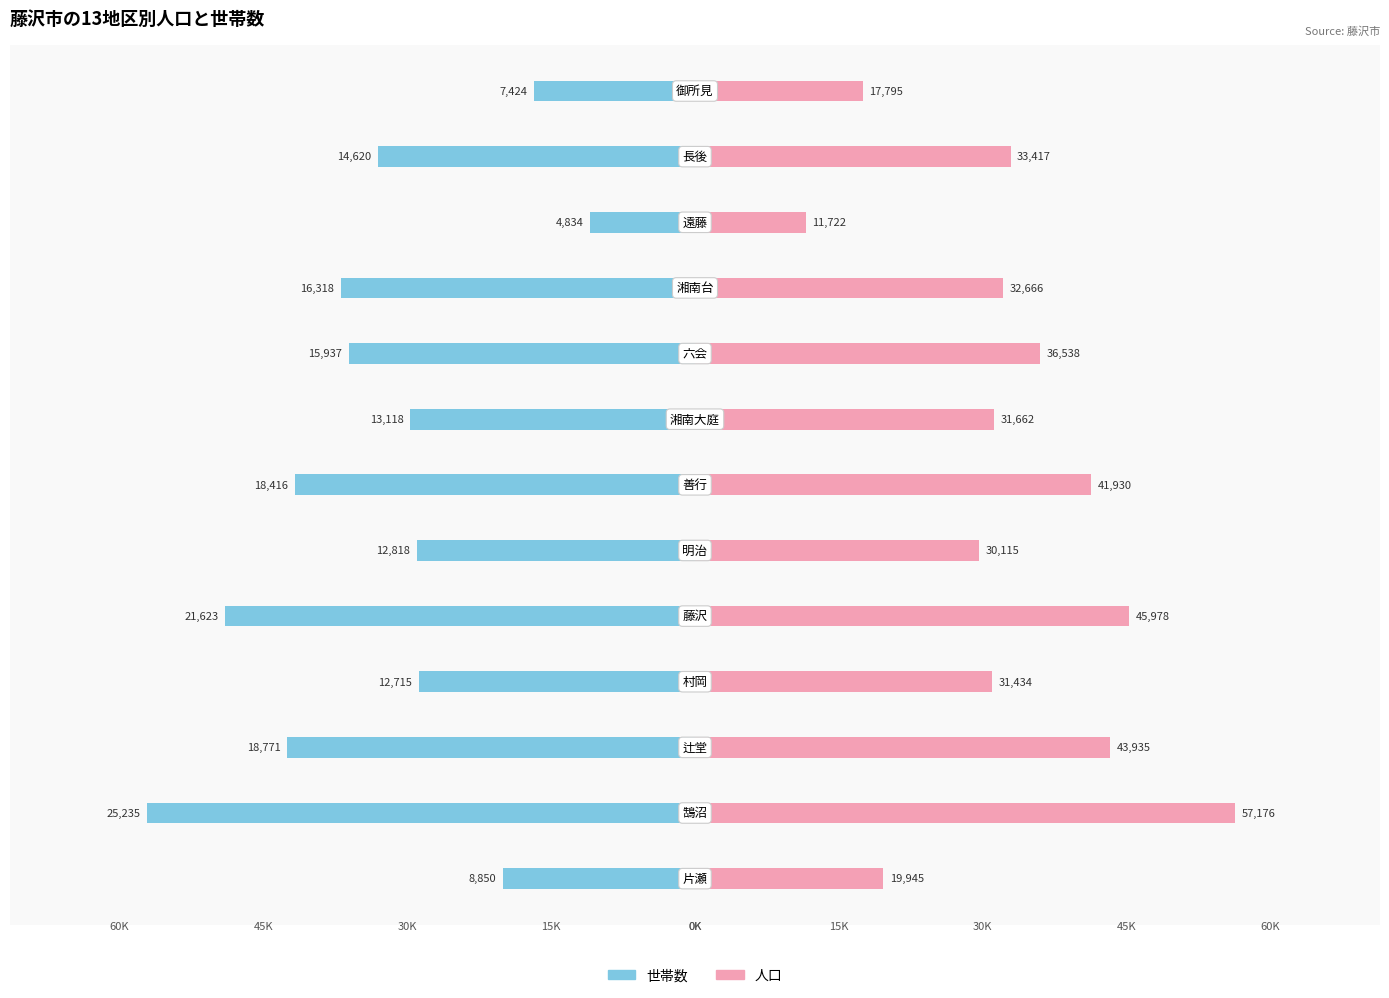

Is the value of 世帯数 at 4 greater than the value of 人口 at 0?

No